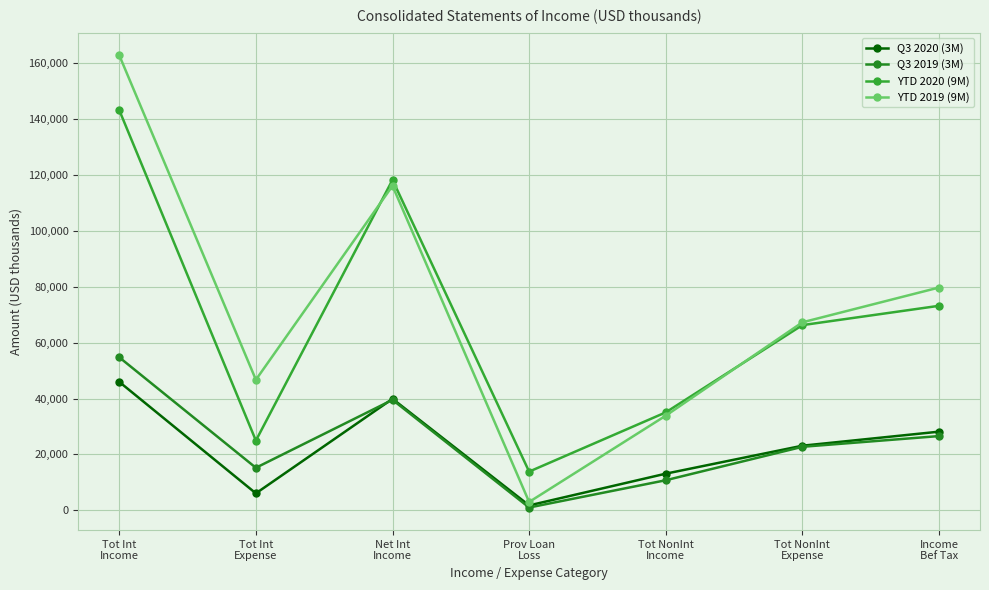

What is the sum of the YTD 2020 (9M) values at Income
Bef Tax and Prov Loan
Loss?

87063